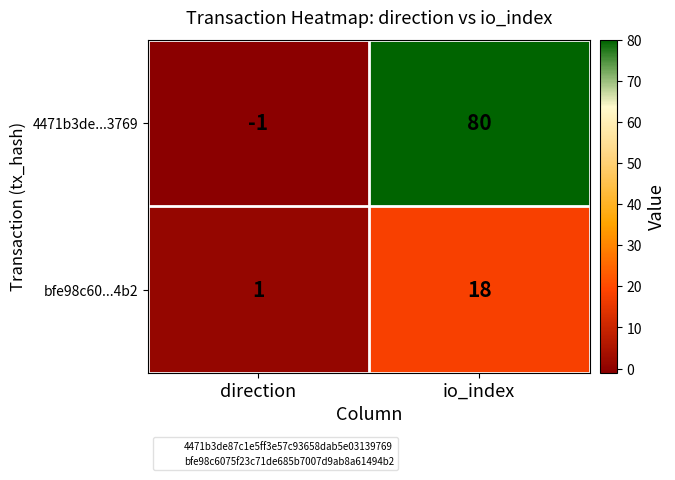

What is the average value of the bfe98c60...4b2 series?

10